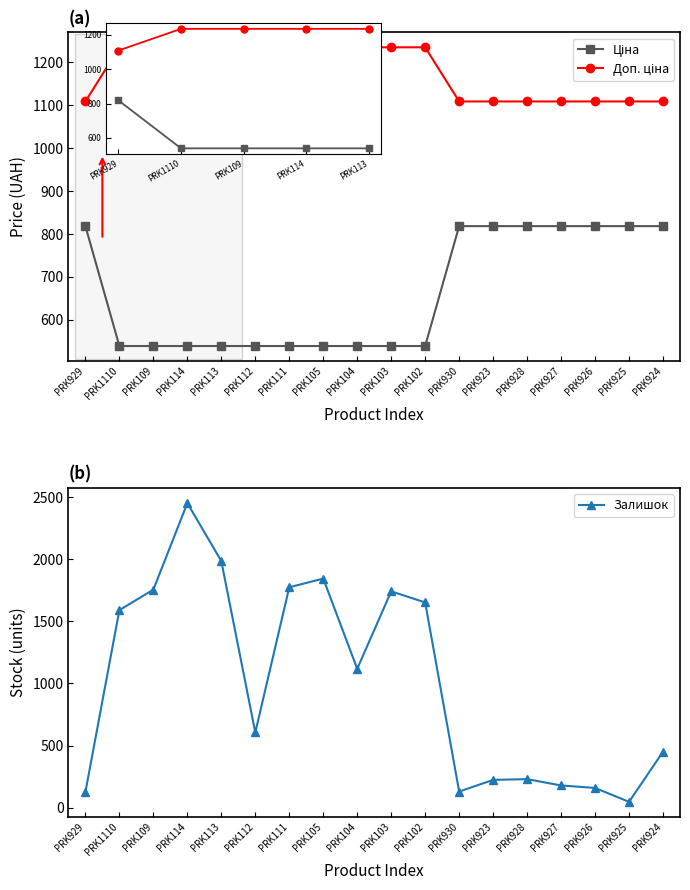

Which category has the lowest value across all series?

PRK925